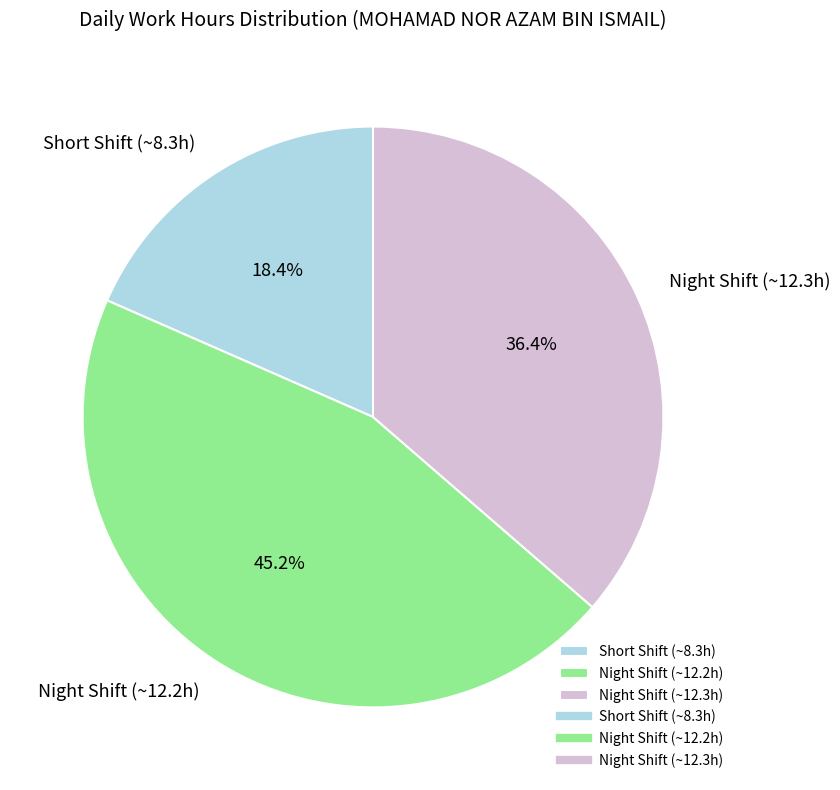

Rank the categories by value from highest to lowest.

Night Shift (~12.2h), Night Shift (~12.3h), Short Shift (~8.3h)